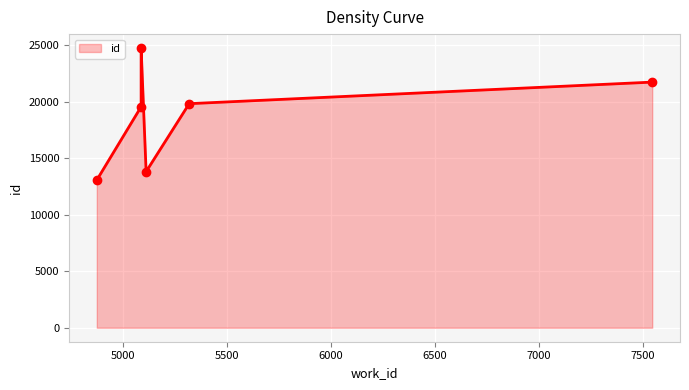

Which has a higher value, 5088 or 5112?

5088